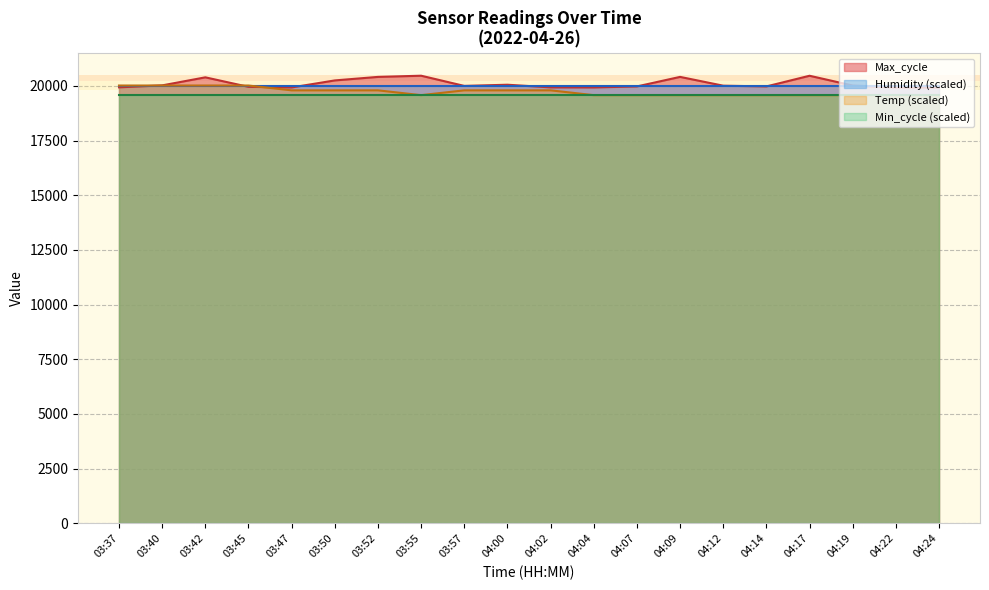

Which series has the largest total across all categories?

Max_cycle